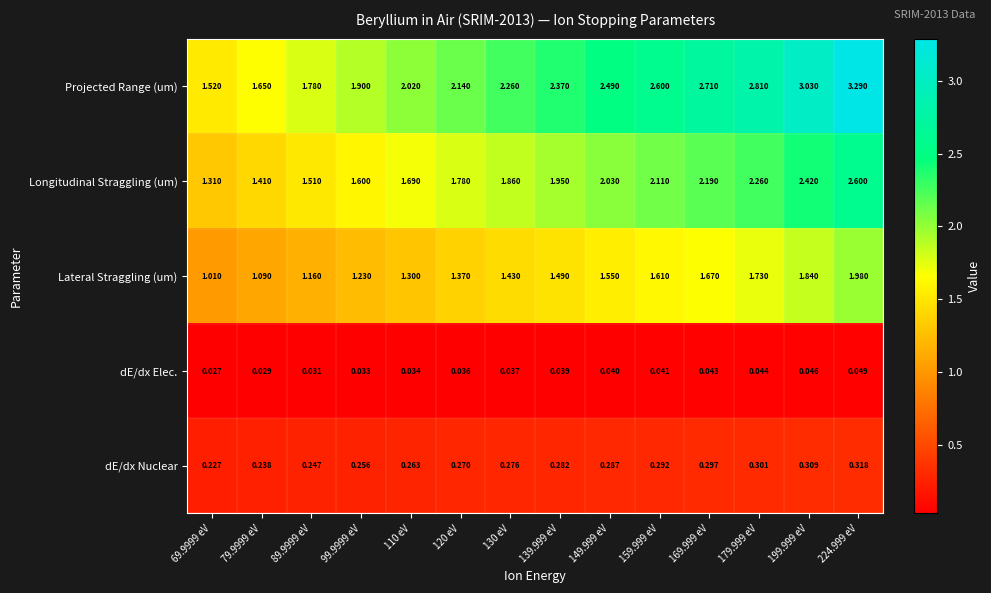

Which series has the largest range (max minus min)?

Projected Range (um)